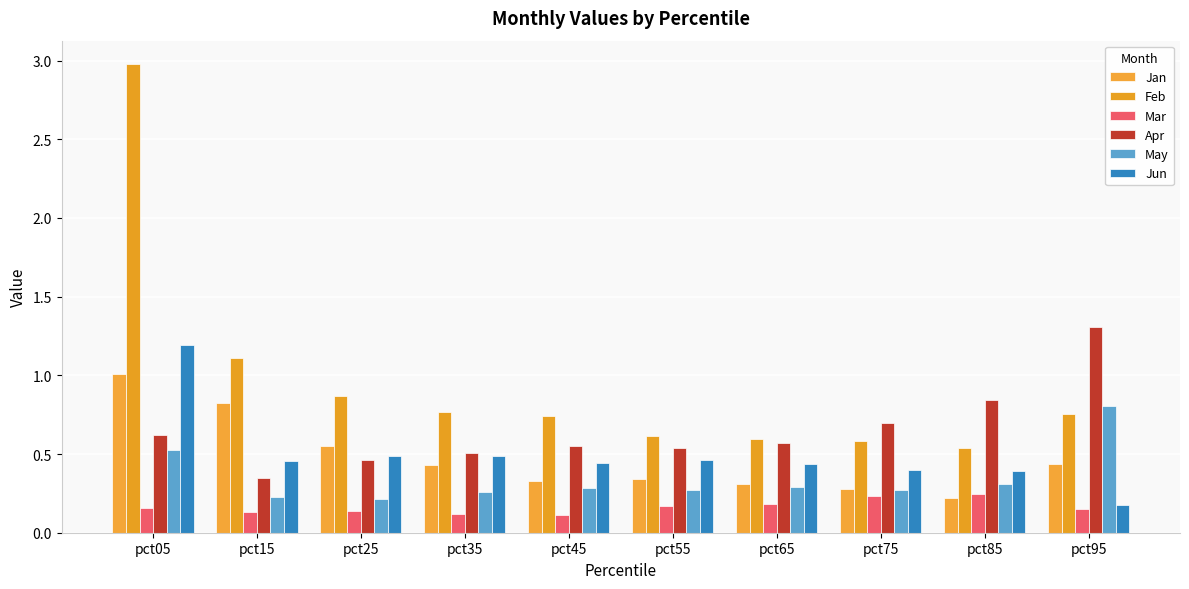

What is the difference between the Jan values at pct95 and pct85?

0.2